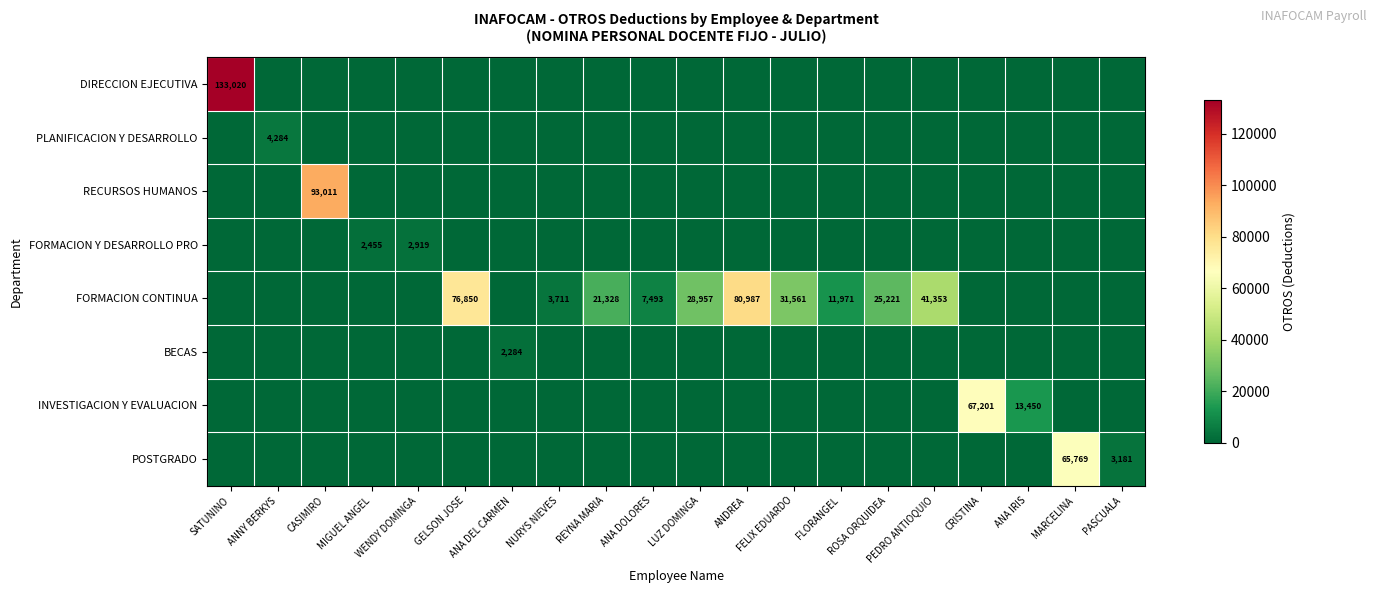

What is the difference between the highest and lowest values at CASIMIRO?

93010.7